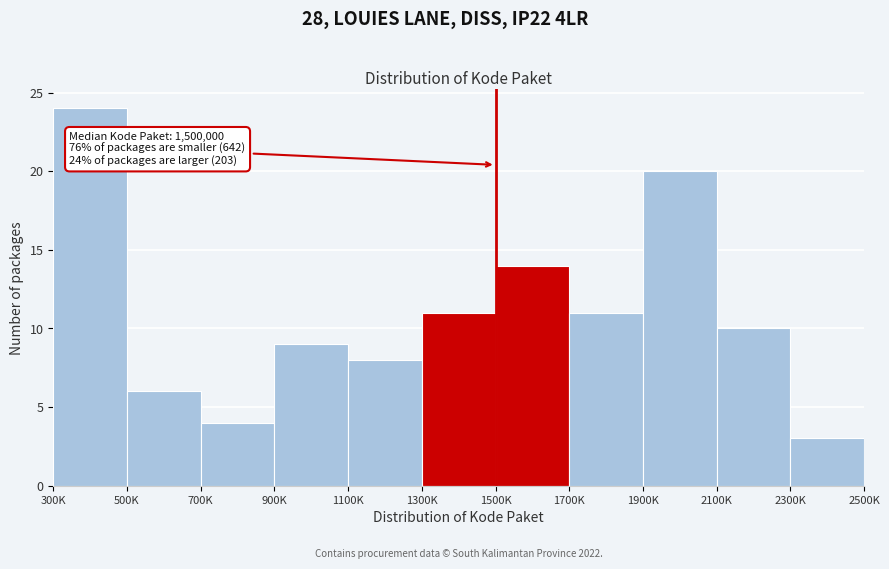

Reading right to left, transcribe all the data shown in this chart.

2300K=3	2100K=10	1900K=20	1700K=11	1500K=14	1300K=11	1100K=8	900K=9	700K=4	500K=6	300K=24